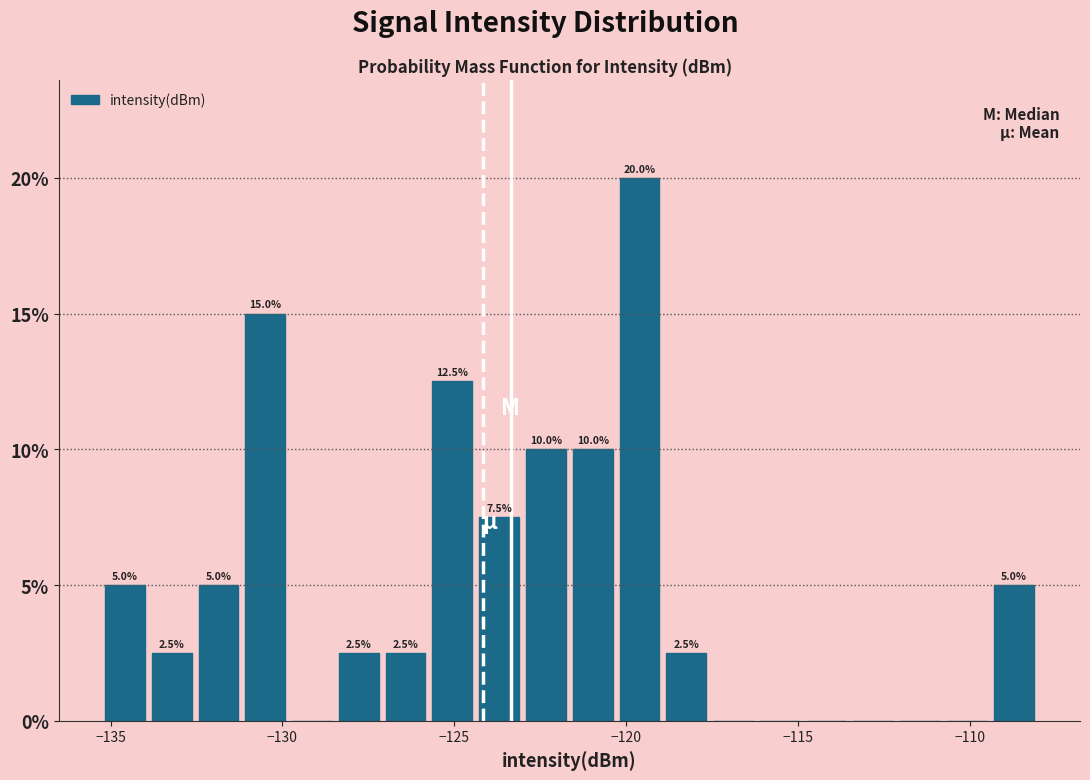

Around what value on the x-axis is the tallest bar? Give the approximate position of its centre, as read against the axis.

-119.5